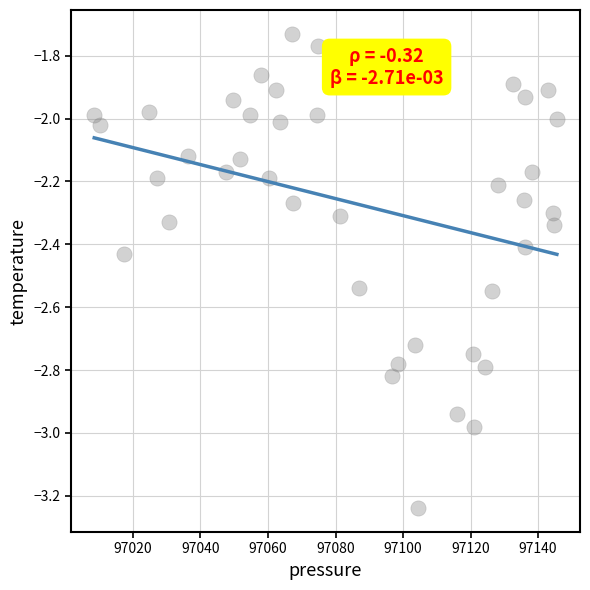

What is the range of Y values (max minus min)?

1.5